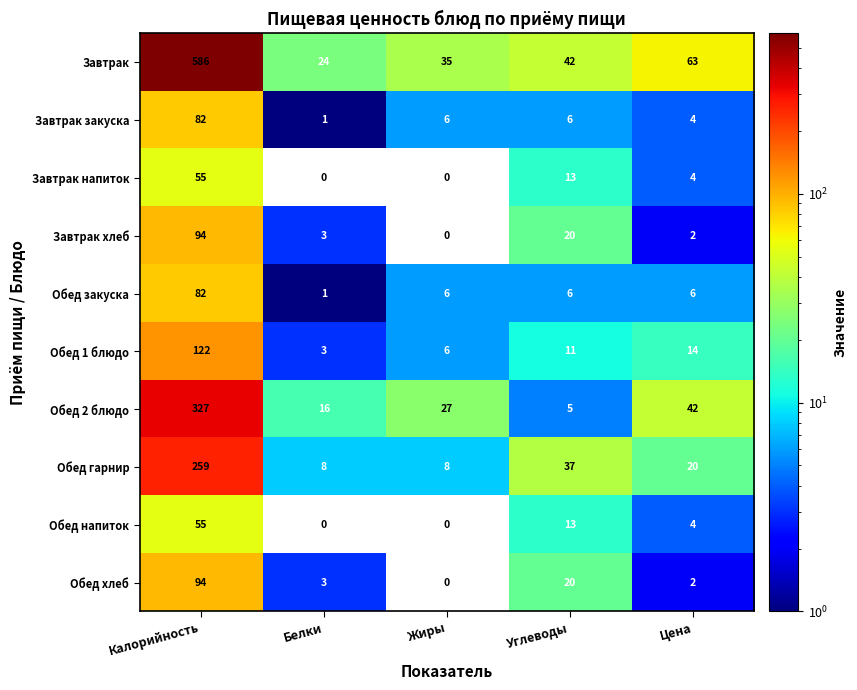

Which series has the largest range (max minus min)?

Завтрак